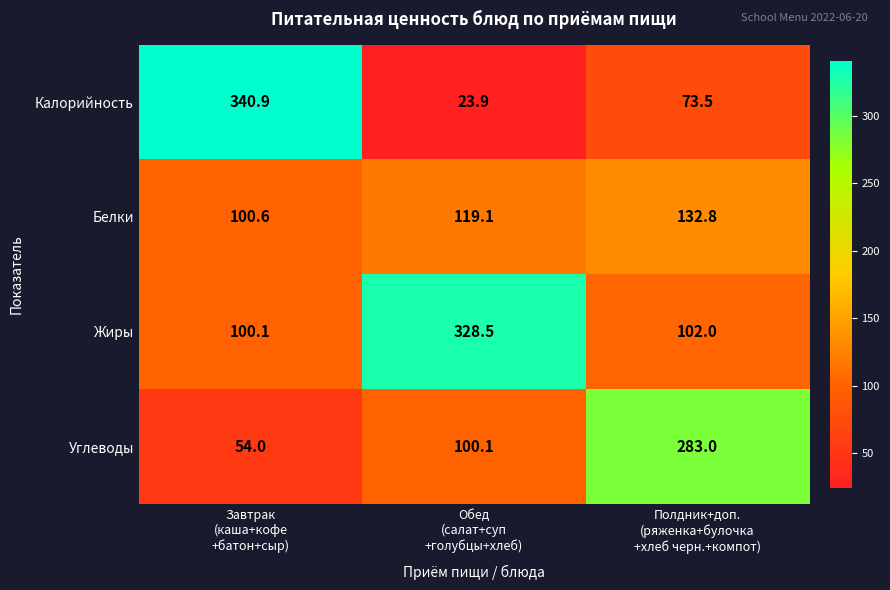

Reading left to right, extract all data points from this chart.

Калорийность: 340.9	23.9	73.5
Белки: 100.6	119.1	132.8
Жиры: 100.1	328.5	102.0
Углеводы: 54.0	100.1	283.0